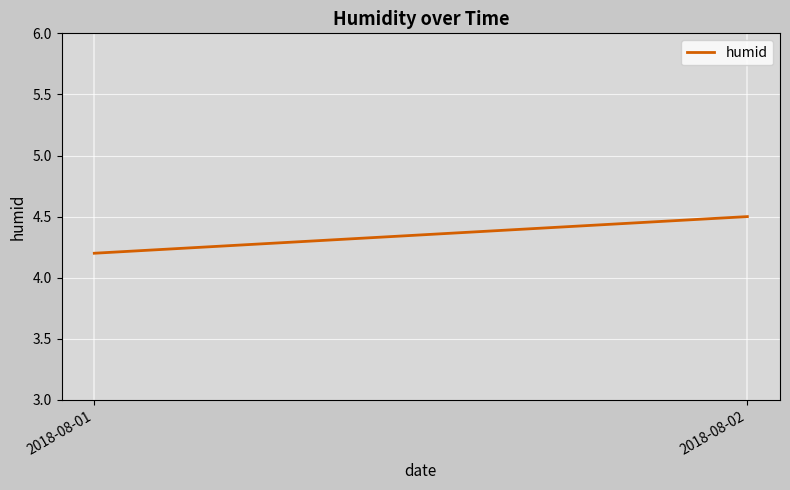

Reading left to right, what are all the values shown in this chart?

2018-08-01=4.2	2018-08-02=4.5